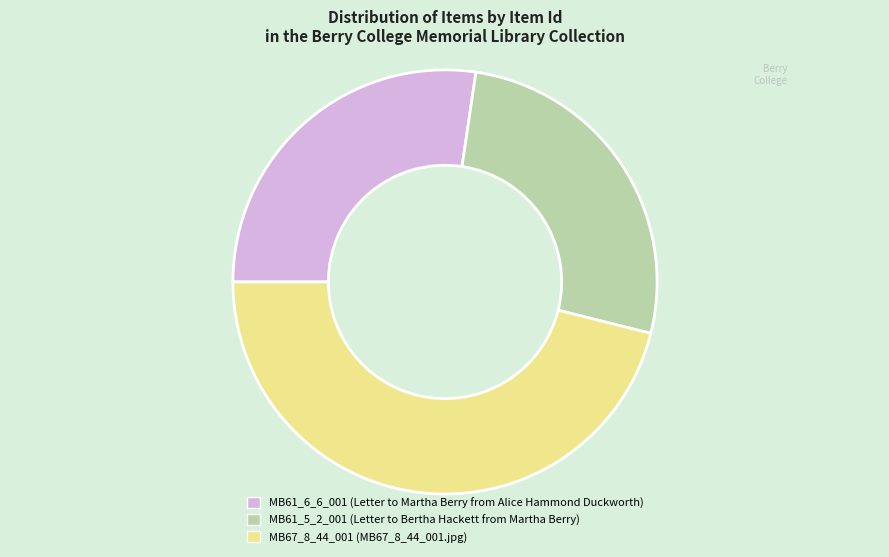

Is the sum of MB61_5_2_001 (Letter to Bertha Hackett from Martha Berry) and MB61_6_6_001 (Letter to Martha Berry from Alice Hammond Duckworth) greater than half?

Yes